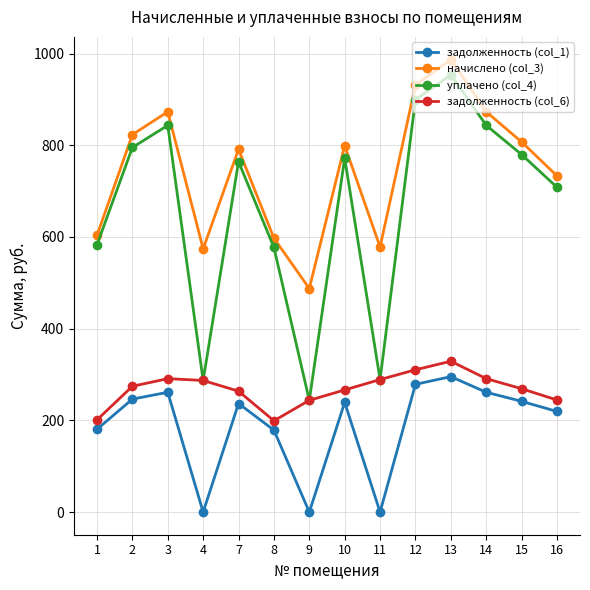

What is the difference between the highest and lowest values at 4?

574.1